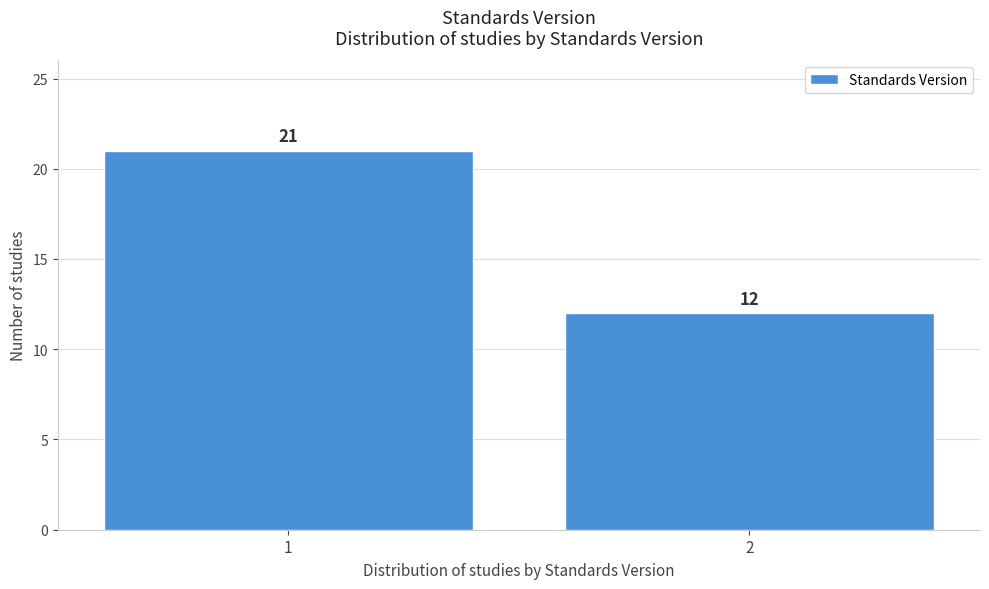

Reading right to left, extract all data points from this chart.

2=12	1=21